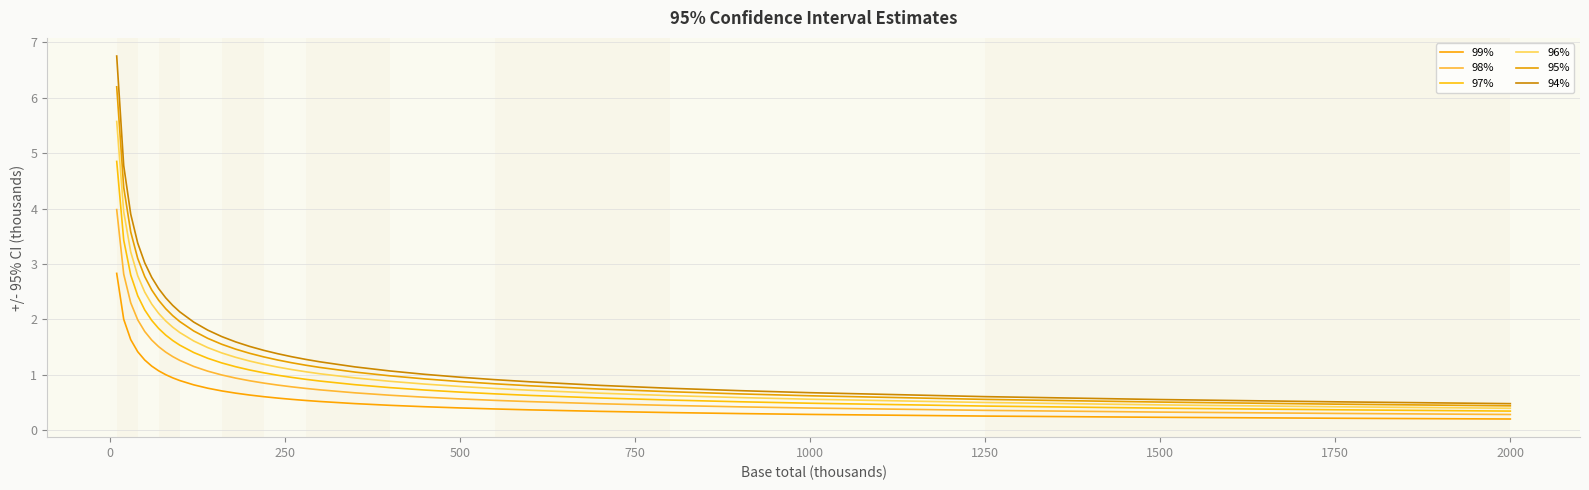

Does the chart display data point markers on the line(s)?

No